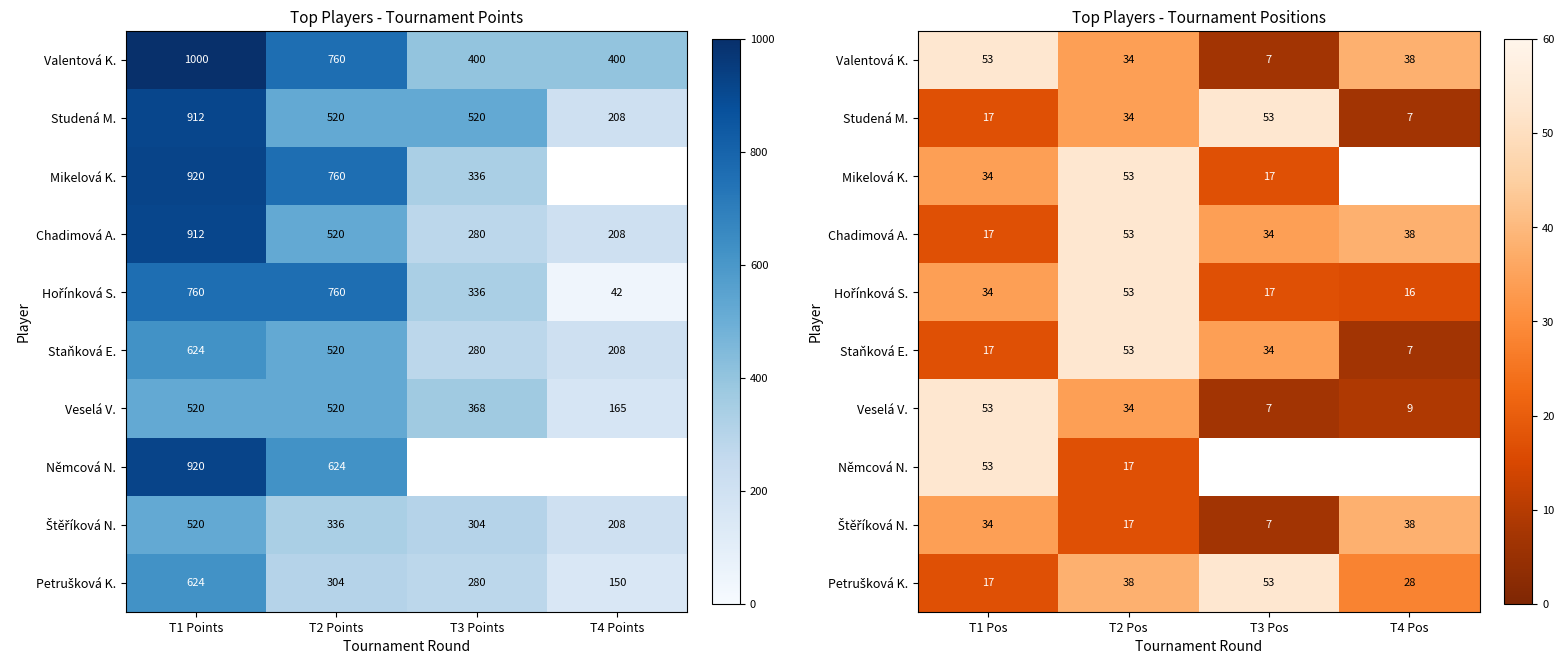

What is the highest value of the Chadimová A. series?

53.0